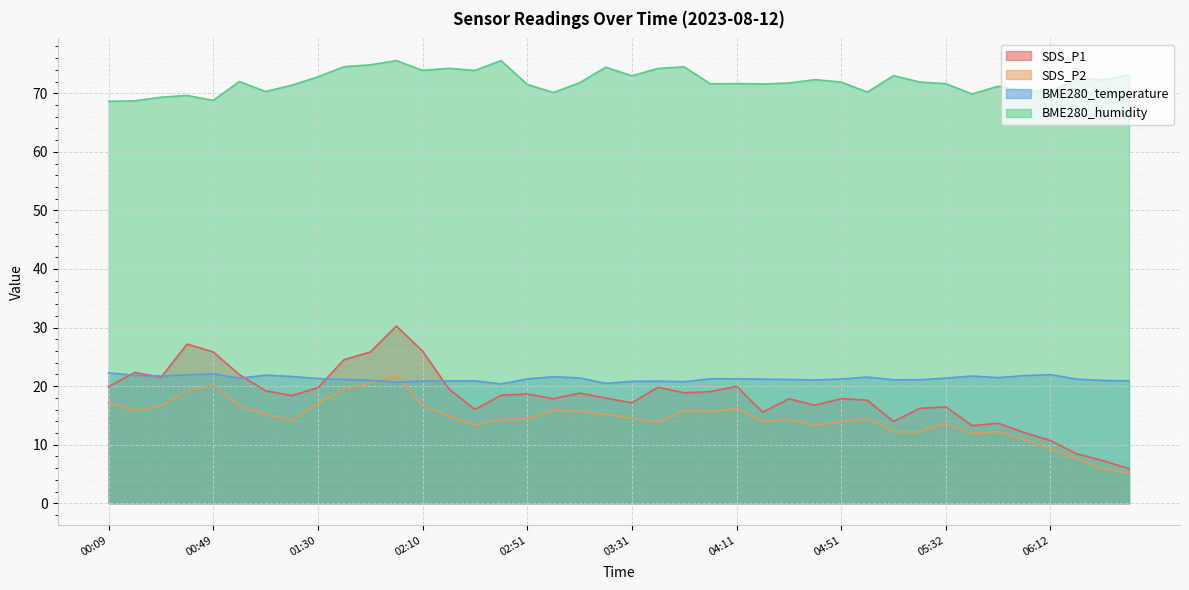

Between which two adjacent categories do BME280_temperature and SDS_P1 first intersect?

00:09 and 00:19